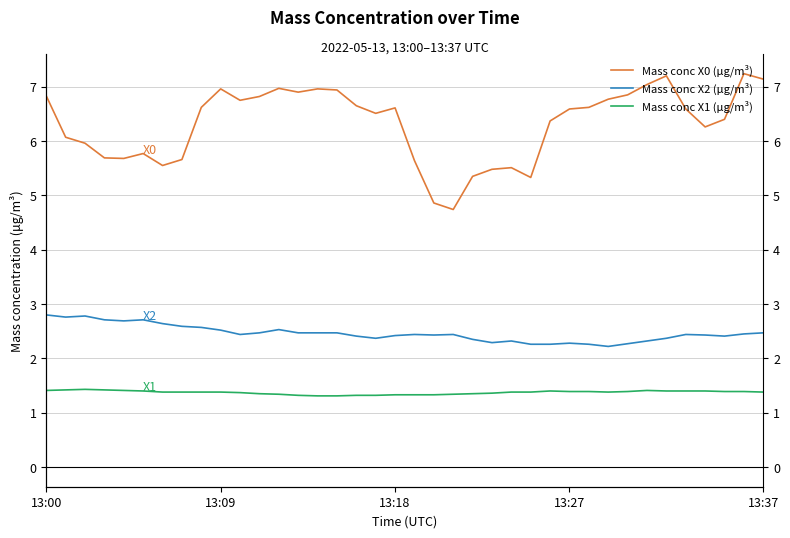

What is the average value of the Mass conc X0 (μg/m³) series?

6.3